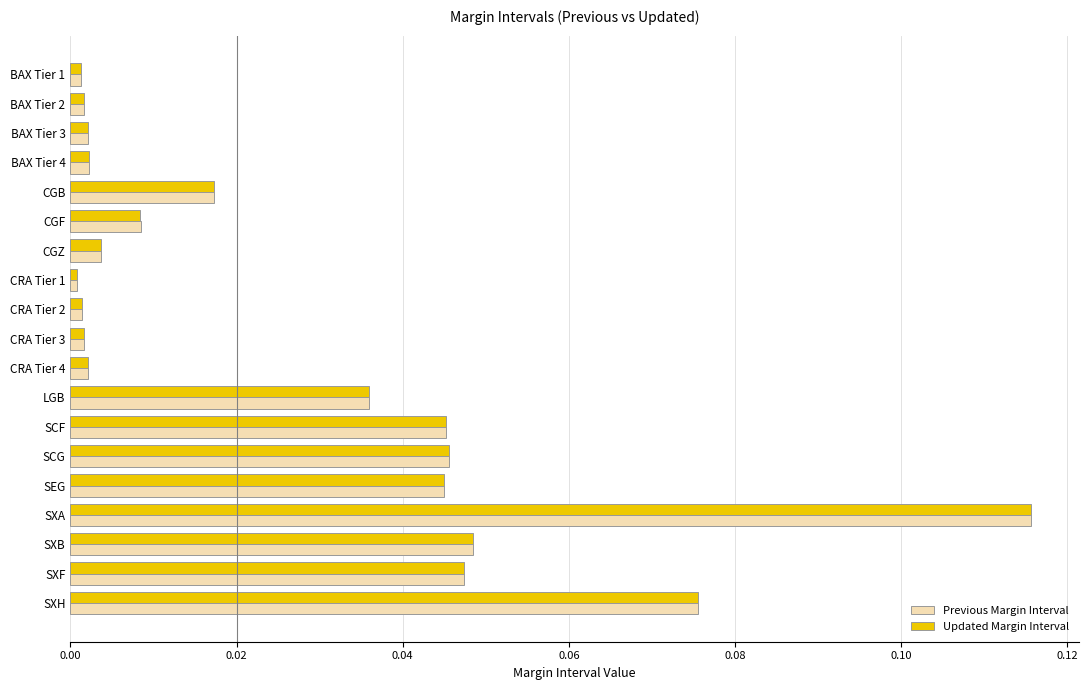

Which category has the highest value across all series?

SXA